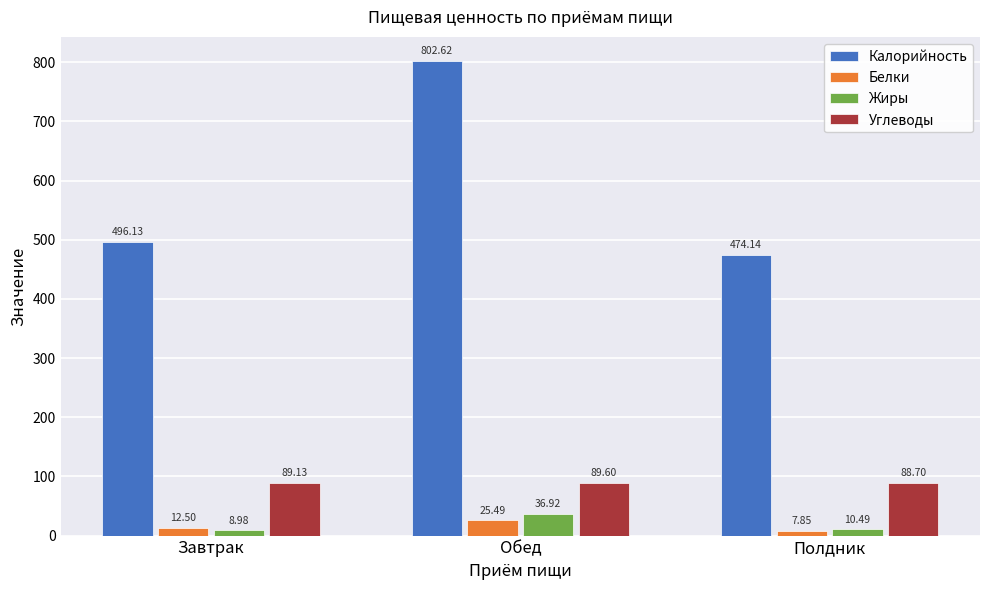

What is the label of the 1st bar from the left?

Завтрак